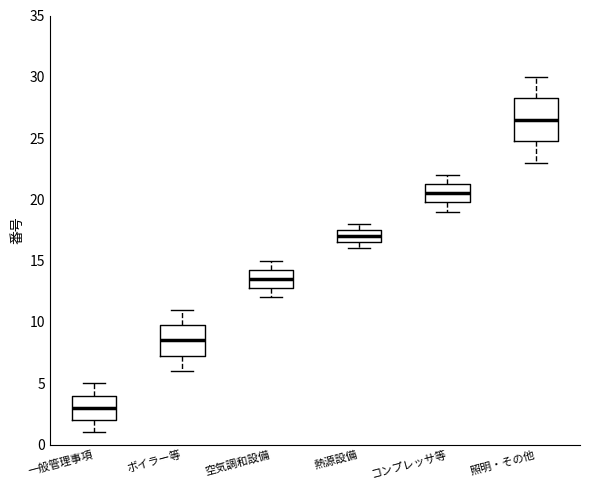

Reading left to right, transcribe this box plot: for each box, give where its median line is, the range the box spans, and where its two whiskers end, as read against the y-axis. The values are not printed on the chart, so give them approximately, as read against the axis.

一般管理事項: median 3.0, box 2.0 to 4.0, whiskers 1.0 to 5.0
ボイラー等: median 8.5, box 7.5 to 10.0, whiskers 6.0 to 11.0
空気調和設備: median 13.5, box 13.0 to 14.5, whiskers 12.0 to 15.0
熱源設備: median 17.0, box 16.5 to 17.5, whiskers 16.0 to 18.0
コンプレッサ等: median 20.5, box 20.0 to 21.5, whiskers 19.0 to 22.0
照明・その他: median 26.5, box 25.0 to 28.5, whiskers 23.0 to 30.0